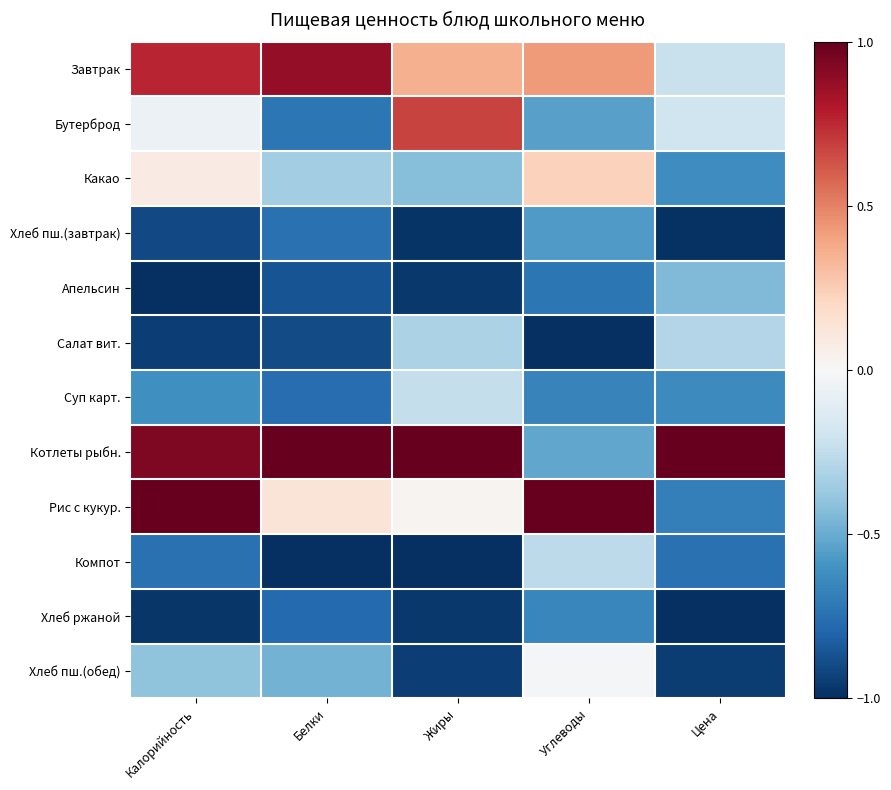

Which category has the highest value across all series?

Белки